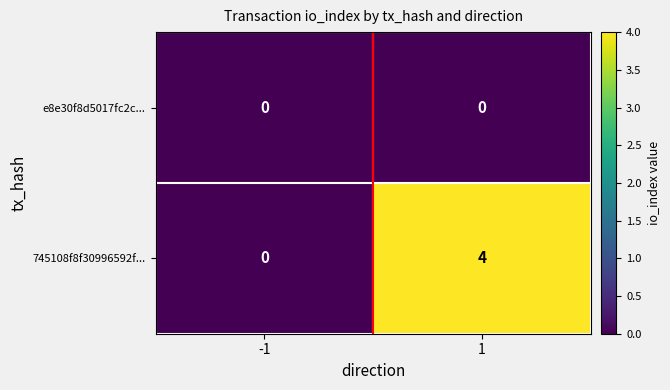

Which series has the largest range (max minus min)?

745108f8f30996592f...